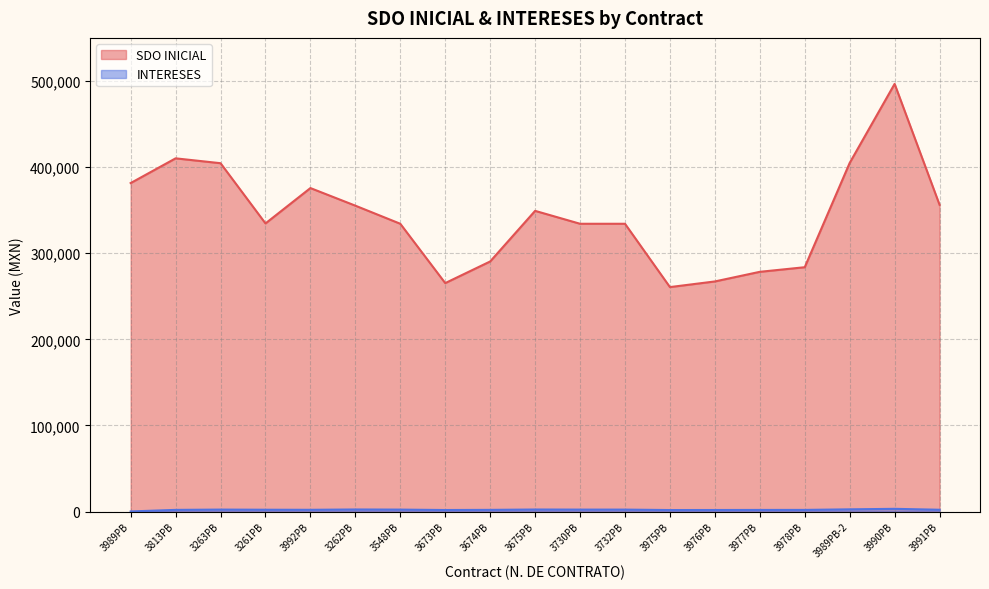

True or false: INTERESES and SDO INICIAL cross at least once.

False